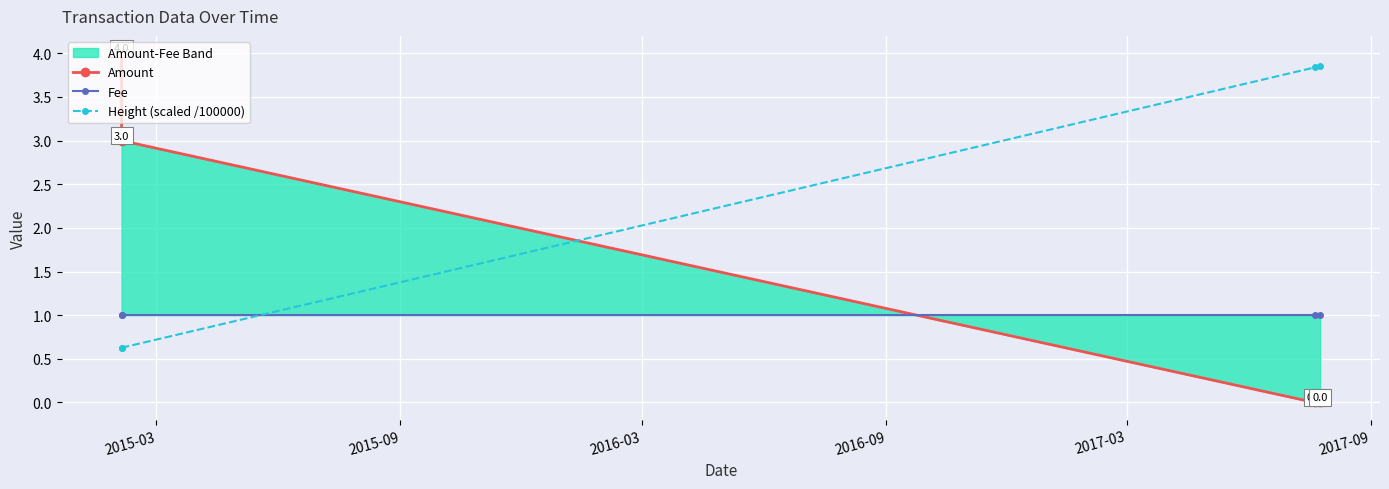

What is the greatest value displayed?

4.0